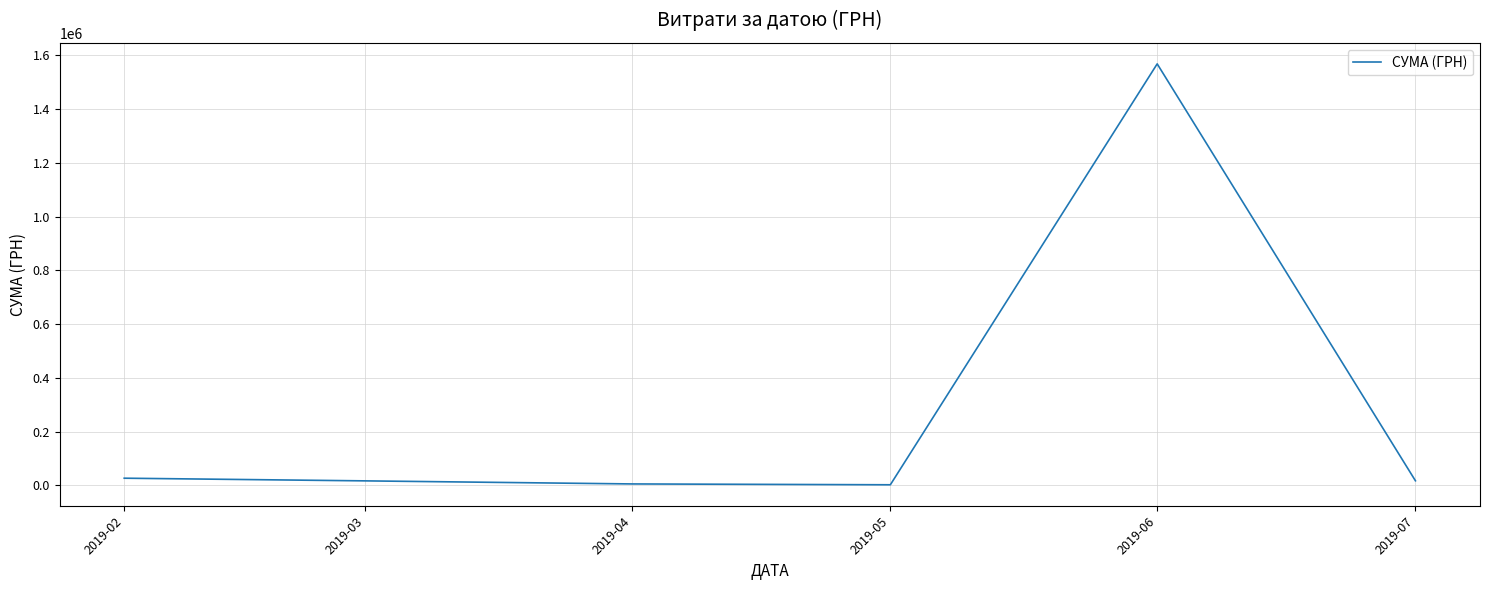

What is the difference between the maximum and minimum values?

1566049.5